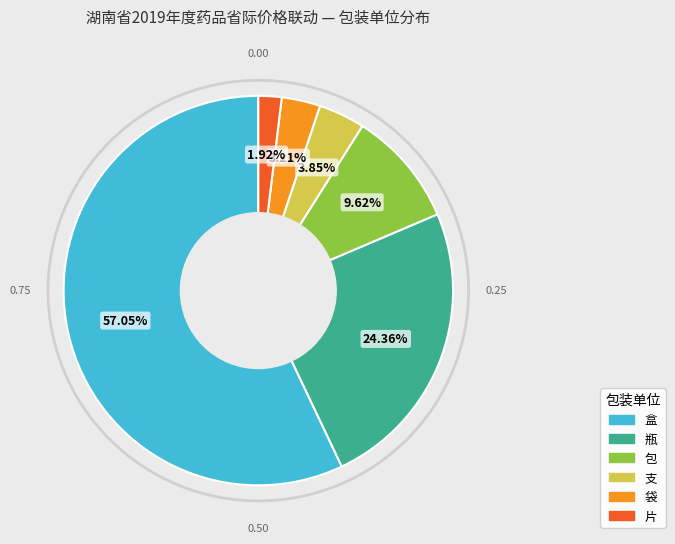

The 包 slice represents 10% of the pie. True or false?

True